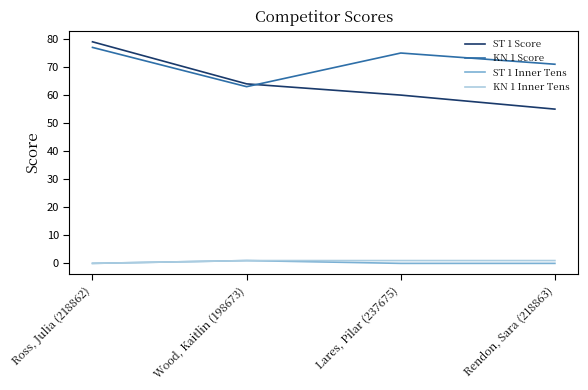

Reading right to left, transcribe all the data shown in this chart.

ST 1 Score: Rendon, Sara (218863)=55	Lares, Pilar (237675)=60	Wood, Kaitlin (198673)=64	Ross, Julia (218862)=79
KN 1 Score: Rendon, Sara (218863)=71	Lares, Pilar (237675)=75	Wood, Kaitlin (198673)=63	Ross, Julia (218862)=77
ST 1 Inner Tens: Rendon, Sara (218863)=0	Lares, Pilar (237675)=0	Wood, Kaitlin (198673)=1	Ross, Julia (218862)=0
KN 1 Inner Tens: Rendon, Sara (218863)=1	Lares, Pilar (237675)=1	Wood, Kaitlin (198673)=1	Ross, Julia (218862)=0